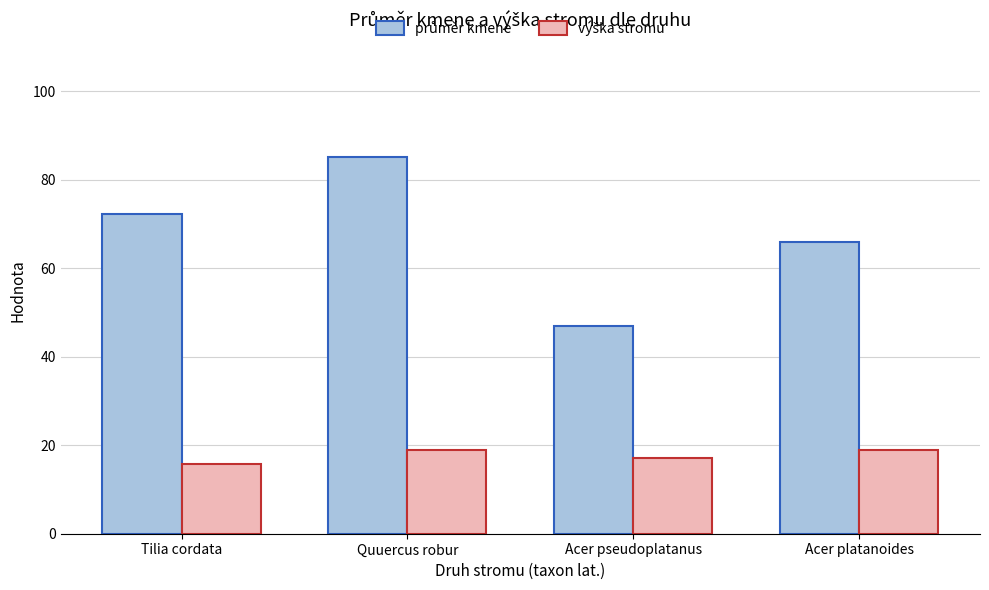

What position from the left is Tilia cordata?

1